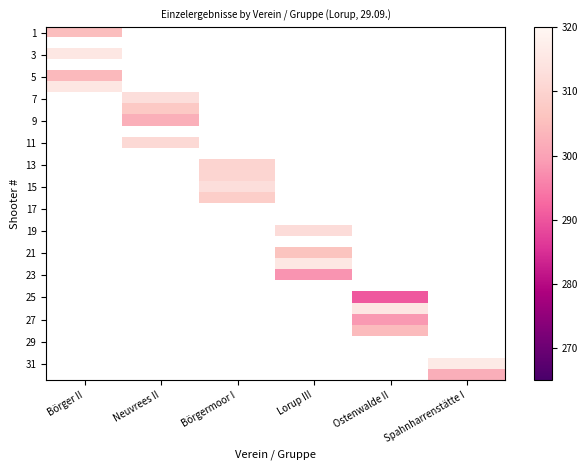

How many distinct data groups are displayed?

32